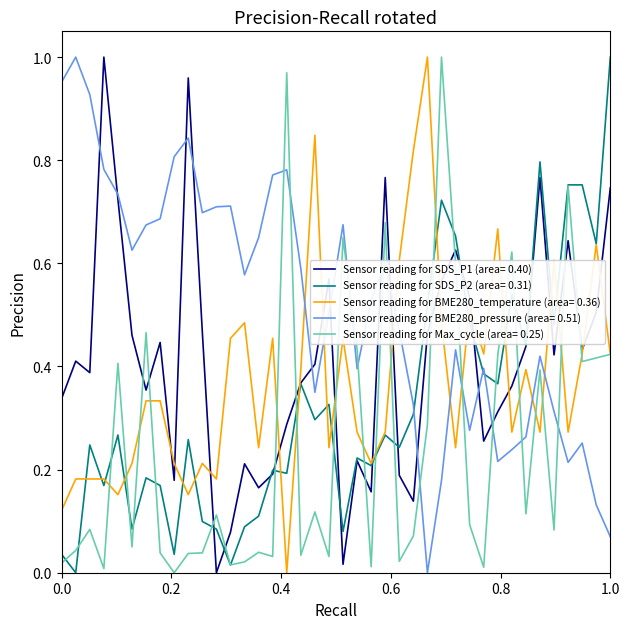

After their last crossing, which series has the higher values: Sensor reading for Max_cycle (area= 0.25) or Sensor reading for BME280_pressure (area= 0.51)?

Sensor reading for Max_cycle (area= 0.25)